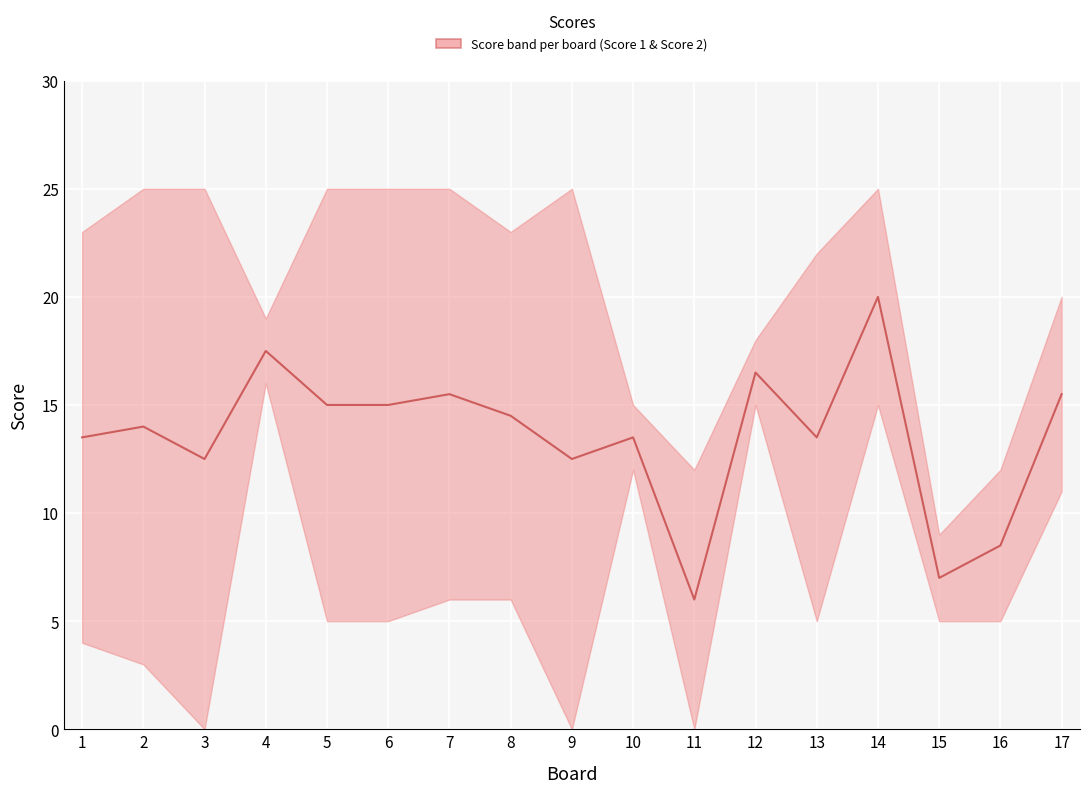

Reading left to right, list all the values displayed in this chart.

13.5	14.0	12.5	17.5	15.0	15.0	15.5	14.5	12.5	13.5	6.0	16.5	13.5	20.0	7.0	8.5	15.5